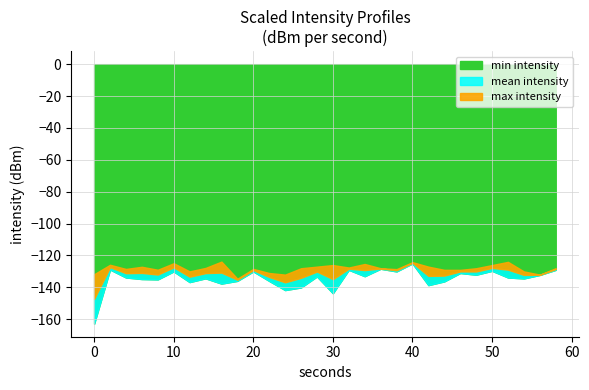

Which series has the largest range (max minus min)?

min intensity